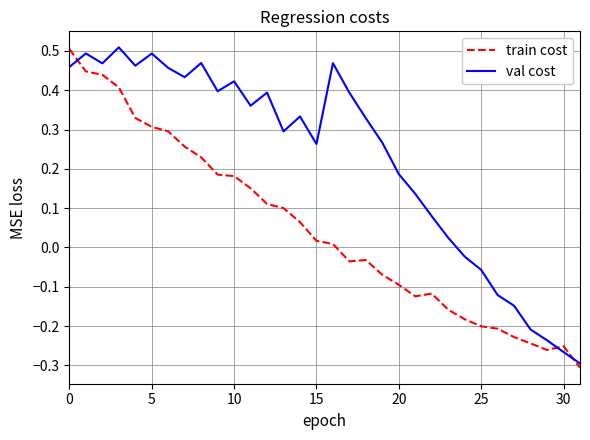

List the series in order of their overall mean, highest first.

val cost, train cost